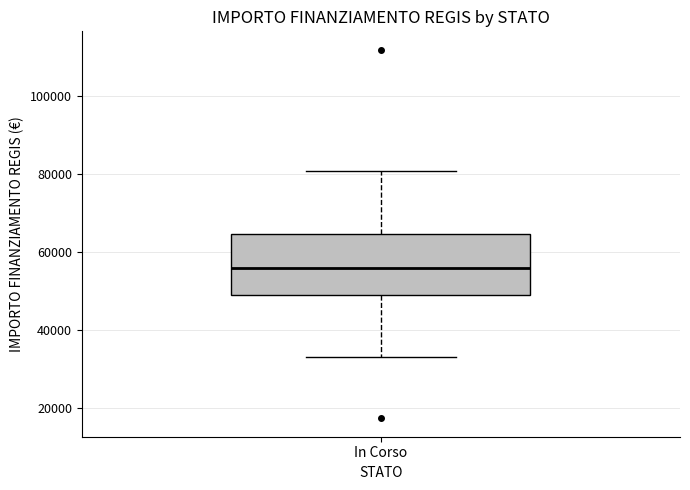

Where is the lower edge of the box for In Corso on the y-axis? The values are not printed on the chart, so give them approximately, as read against the axis.

50000